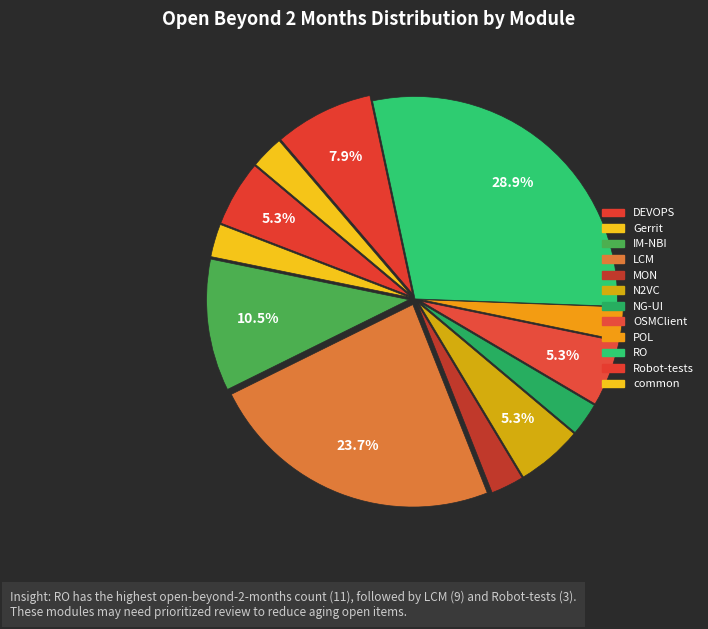

Approximately how many times larger is the value at DEVOPS compared to OSMClient?

1.0